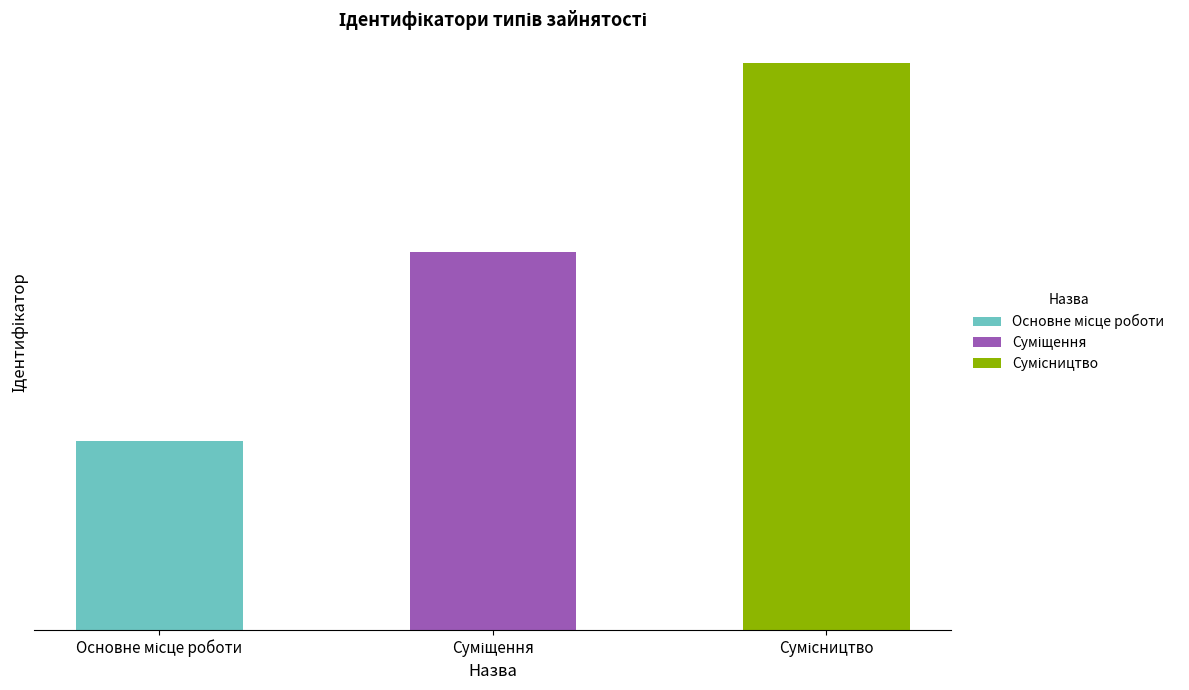

Reading left to right, list all the values displayed in this chart.

1	2	3